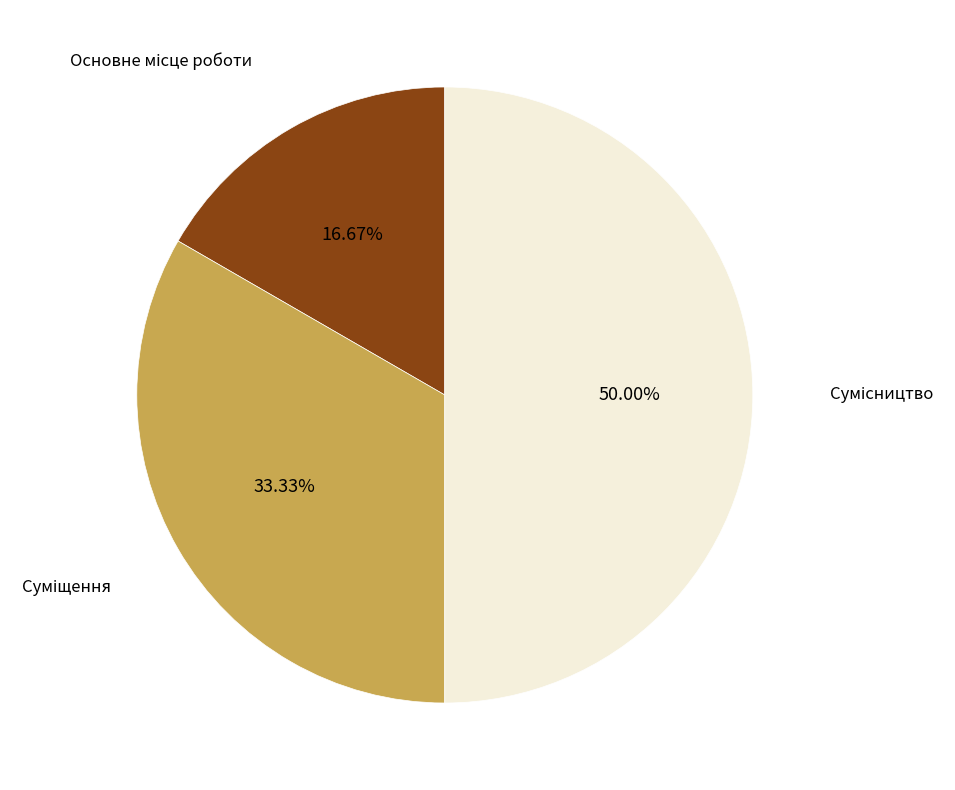

How many segments does this pie chart have?

3